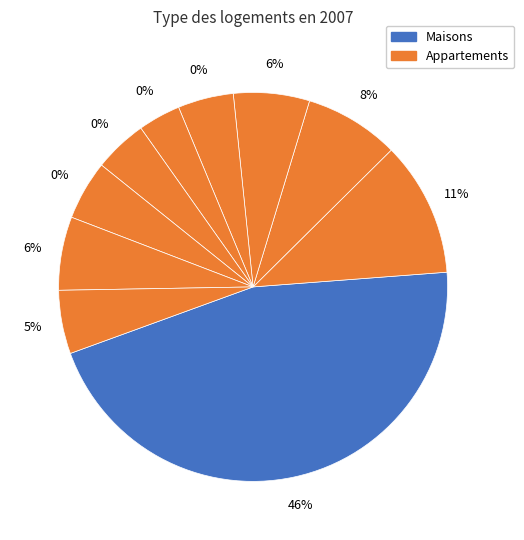

How many segments does this pie chart have?

10